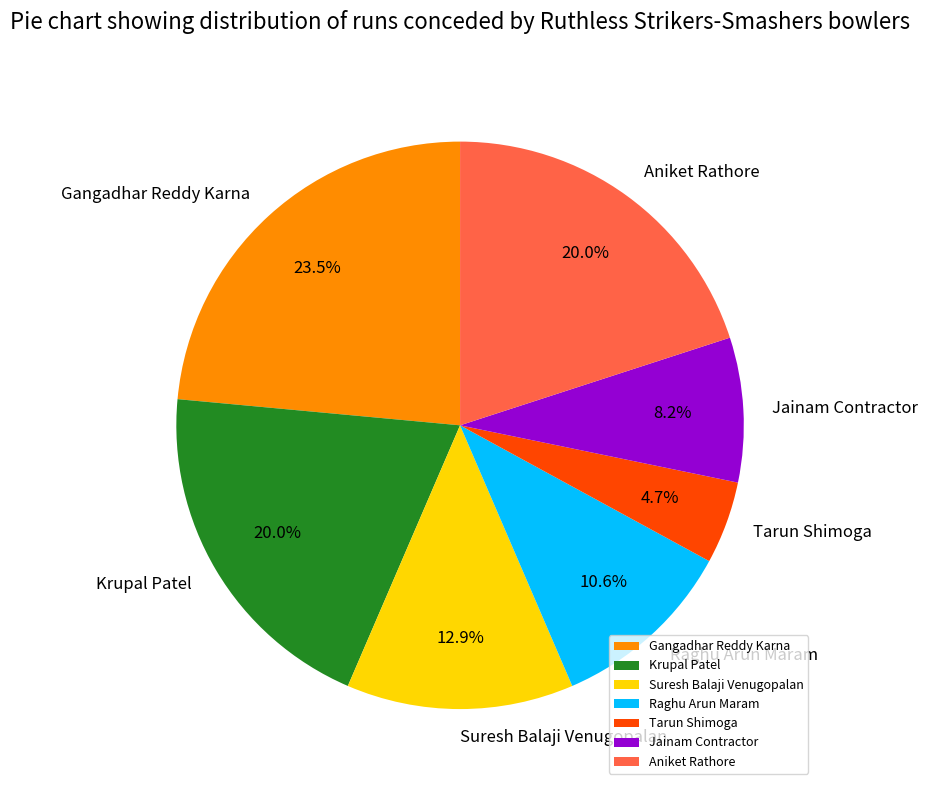

How many slices are in this pie chart?

7